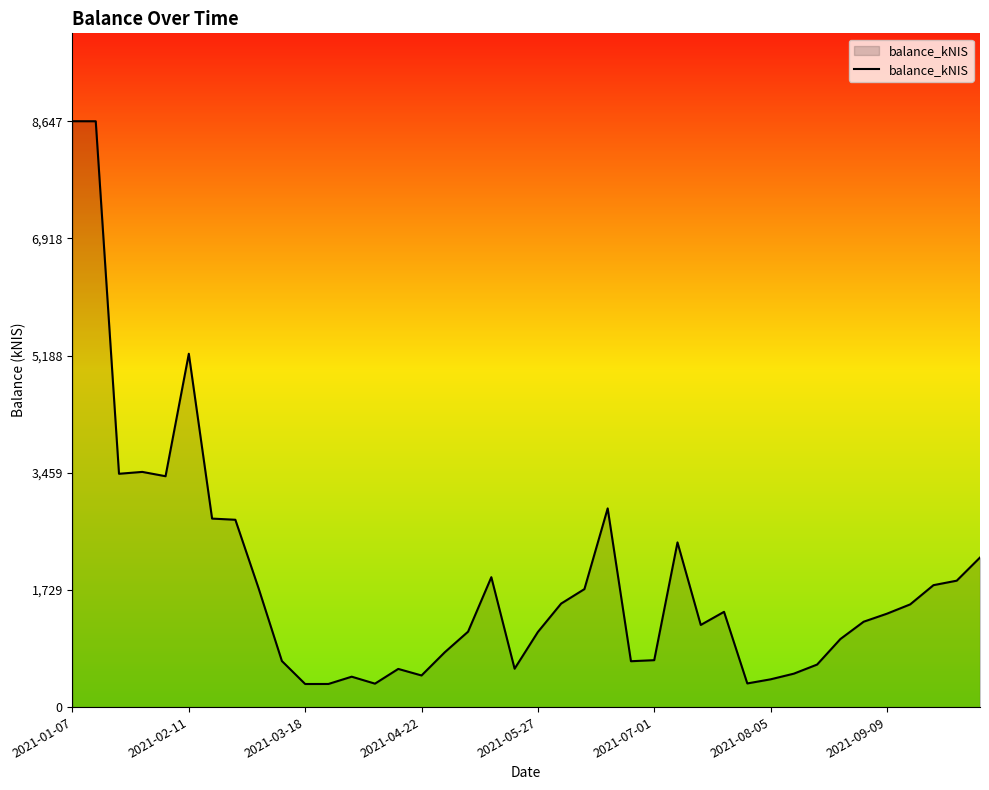

What is the average value?

1859.1